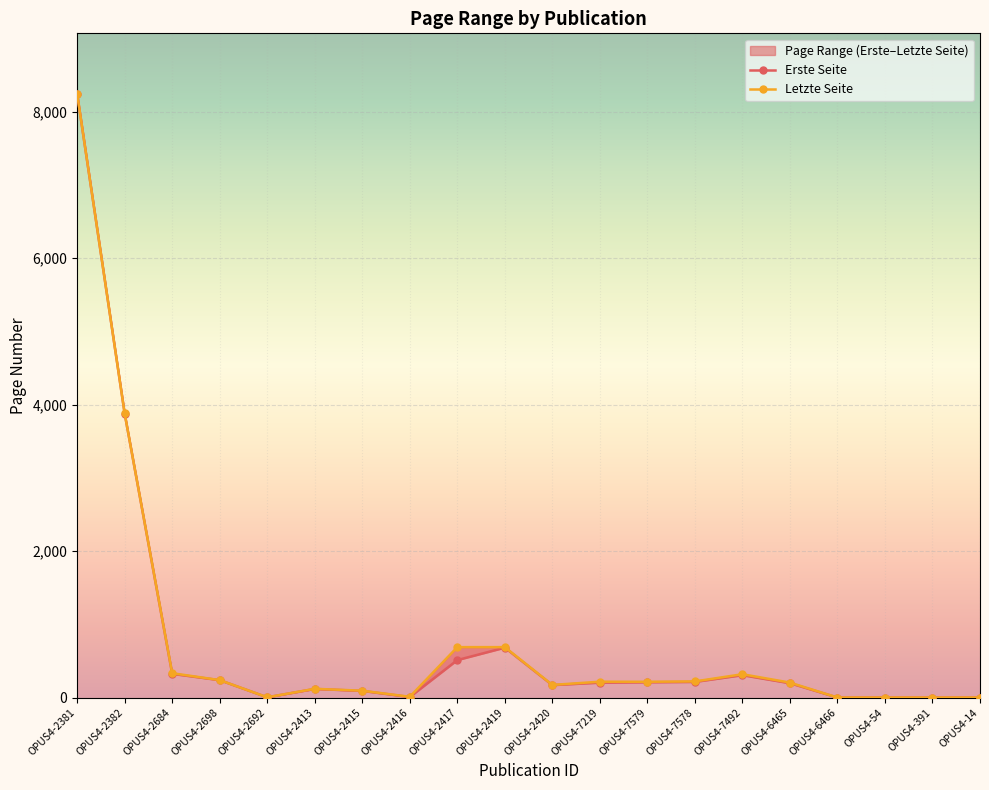

What is the total value across all series at OPUS4-2382?

7756